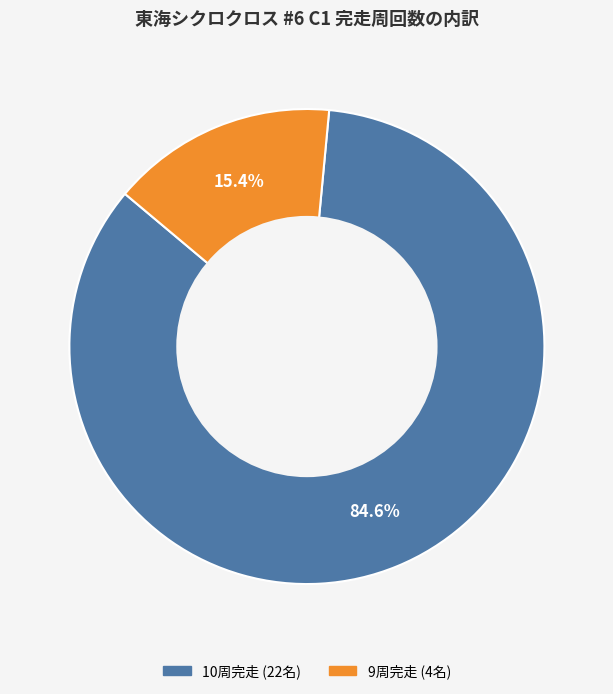

Is there a majority slice in this chart?

Yes